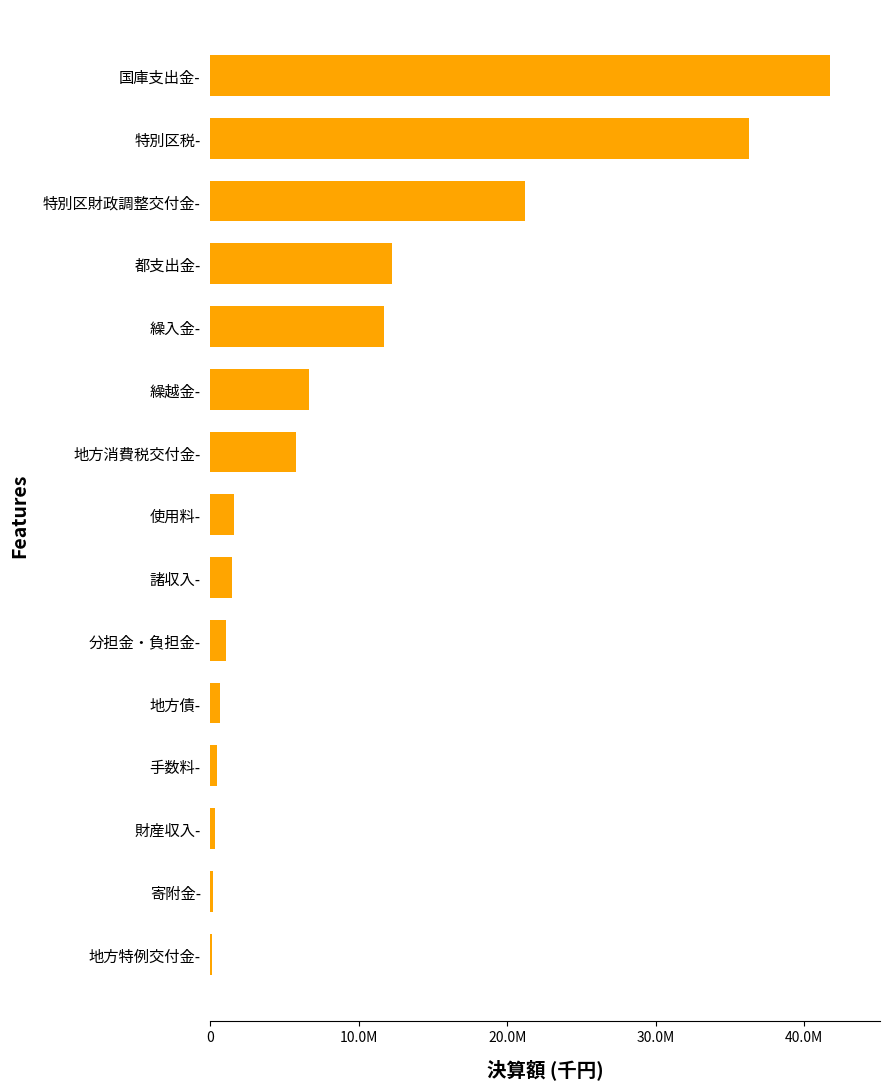

What is the difference between the maximum and minimum values?

41693492